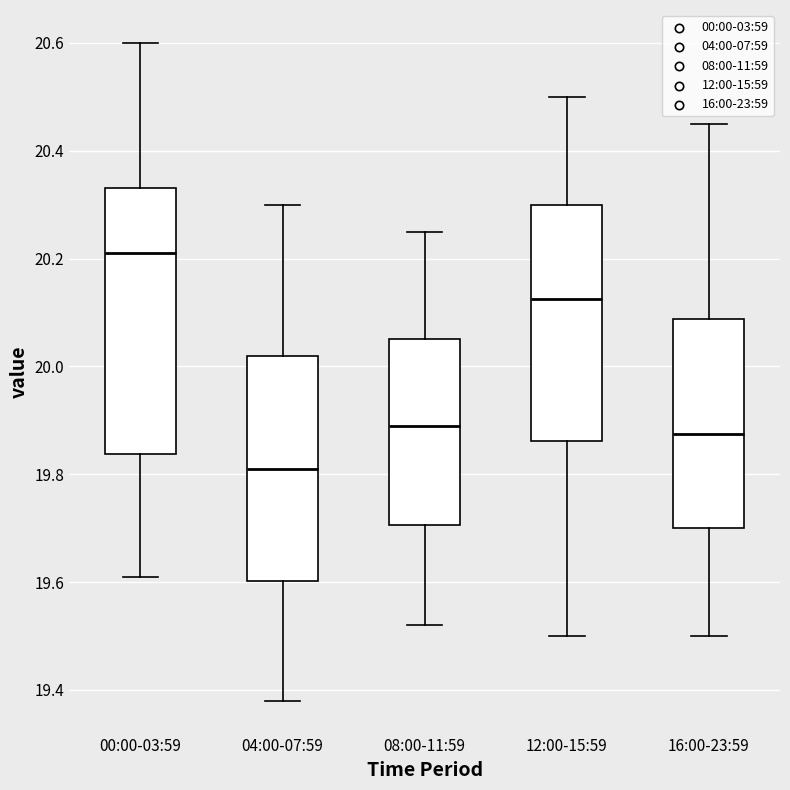

Reading left to right, transcribe this box plot: for each box, give where its median line is, the range the box spans, and where its two whiskers end, as read against the y-axis. The values are not printed on the chart, so give them approximately, as read against the axis.

00:00-03:59: median 20.22, box 19.84 to 20.34, whiskers 19.62 to 20.60
04:00-07:59: median 19.82, box 19.60 to 20.02, whiskers 19.38 to 20.30
08:00-11:59: median 19.90, box 19.70 to 20.06, whiskers 19.52 to 20.26
12:00-15:59: median 20.12, box 19.86 to 20.30, whiskers 19.50 to 20.50
16:00-23:59: median 19.88, box 19.70 to 20.08, whiskers 19.50 to 20.46